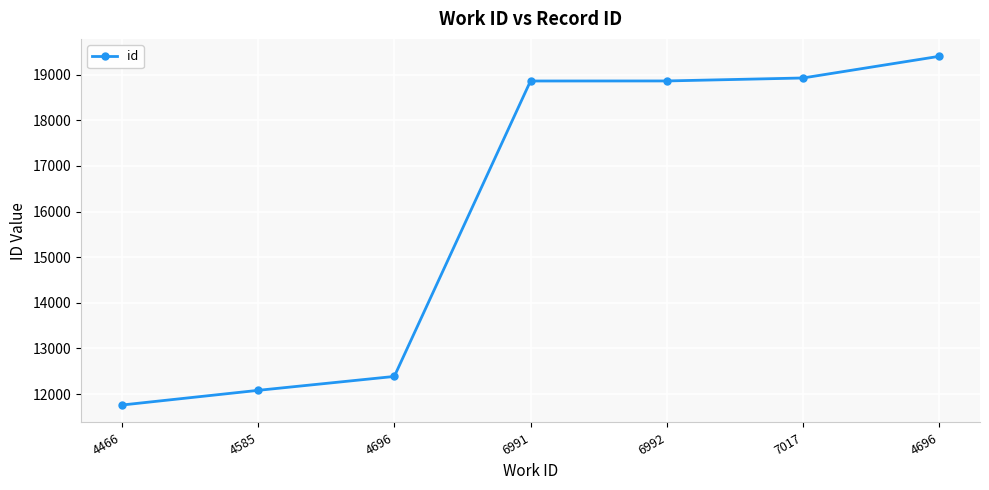

What is the minimum value shown in the chart?

11759